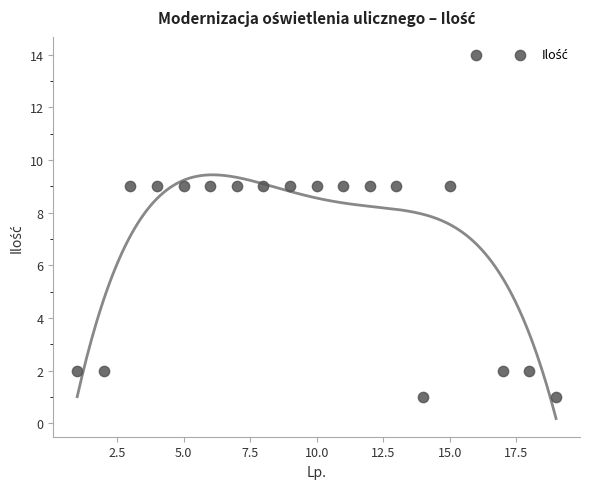

What is the range of X values (max minus min)?

18